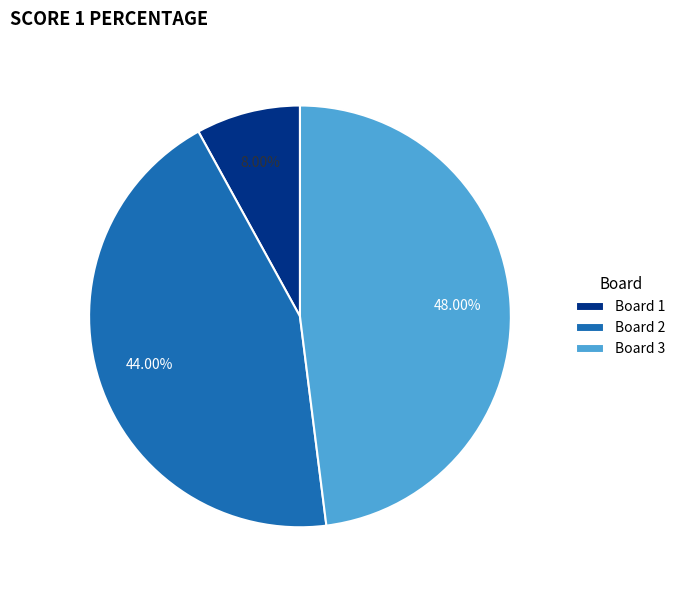

Which slice is the smallest?

Board 1